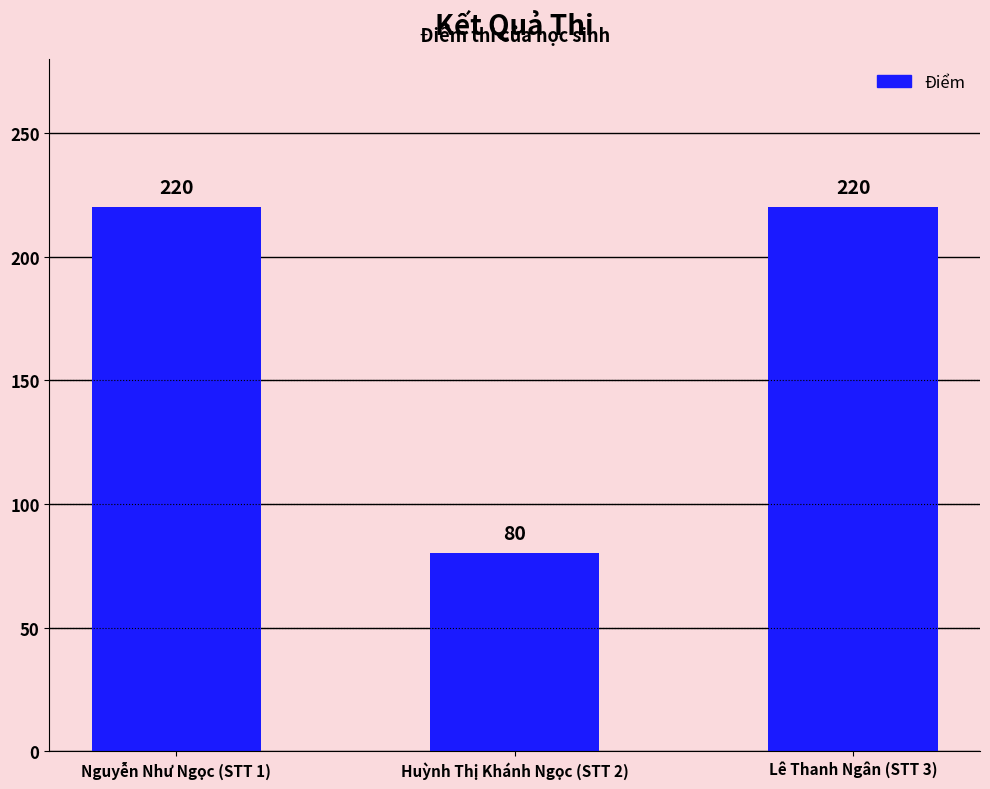

What position from the right is Huỳnh Thị Khánh Ngọc (STT 2)?

2